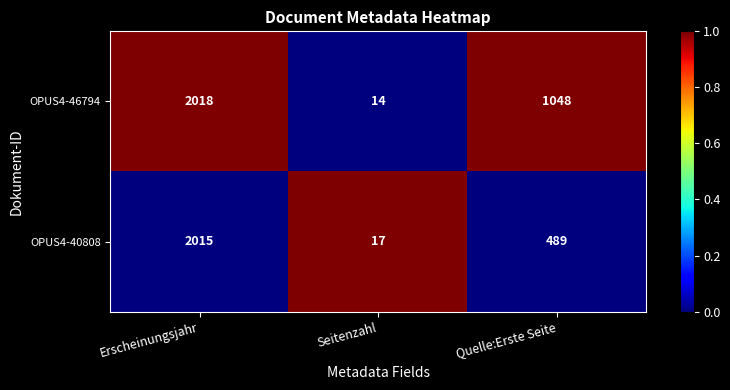

The OPUS4-46794 series shows 2018 at Erscheinungsjahr. True or false?

True